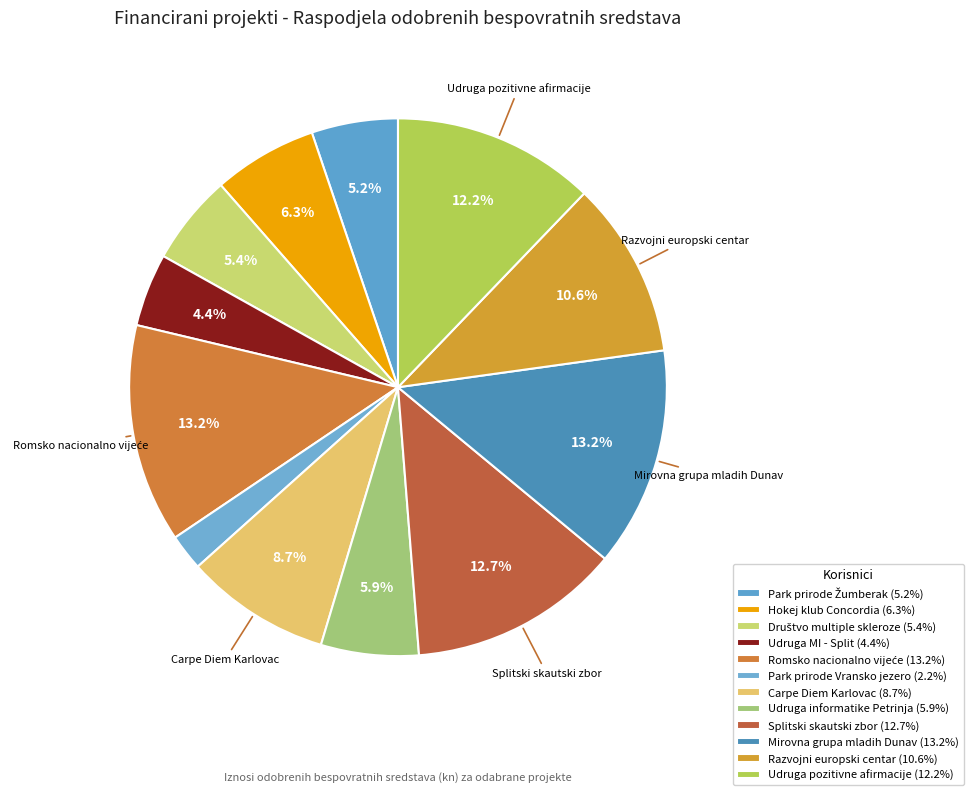

How many segments does this pie chart have?

12